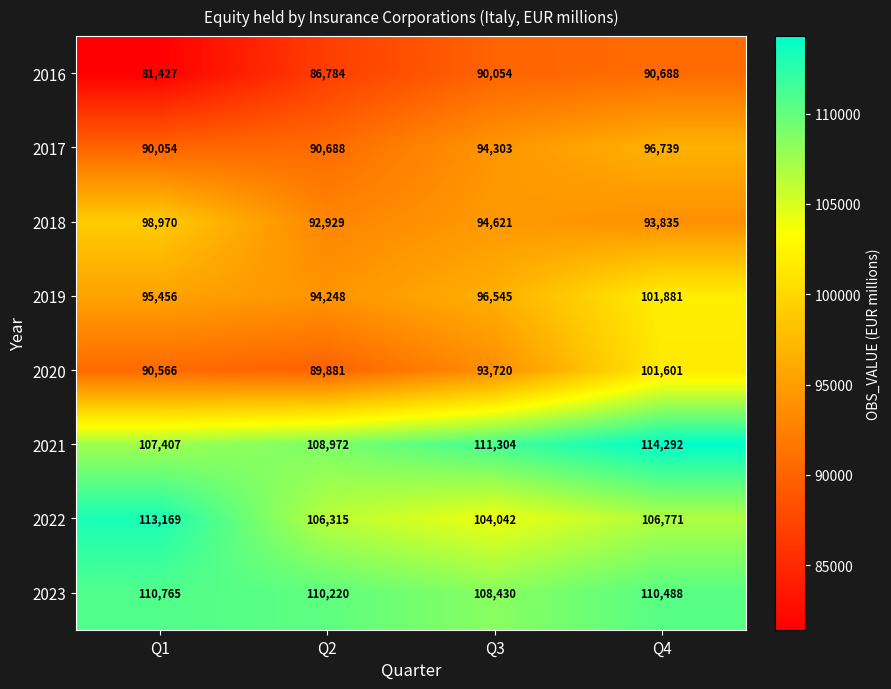

What is the difference between the maximum and minimum values in the 2016 series?

9261